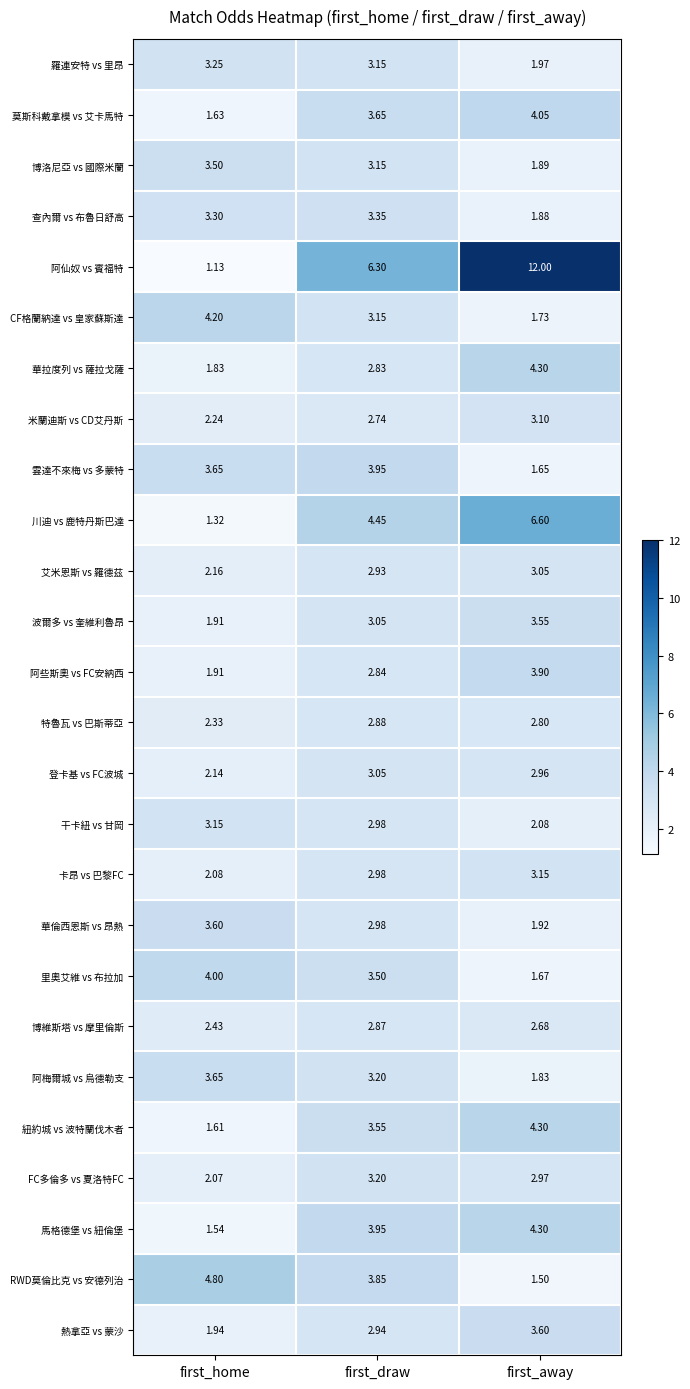

Is the value of 紐約城 vs 波特蘭伐木者 at first_home greater than the value of 華拉度列 vs 薩拉戈薩 at first_draw?

No